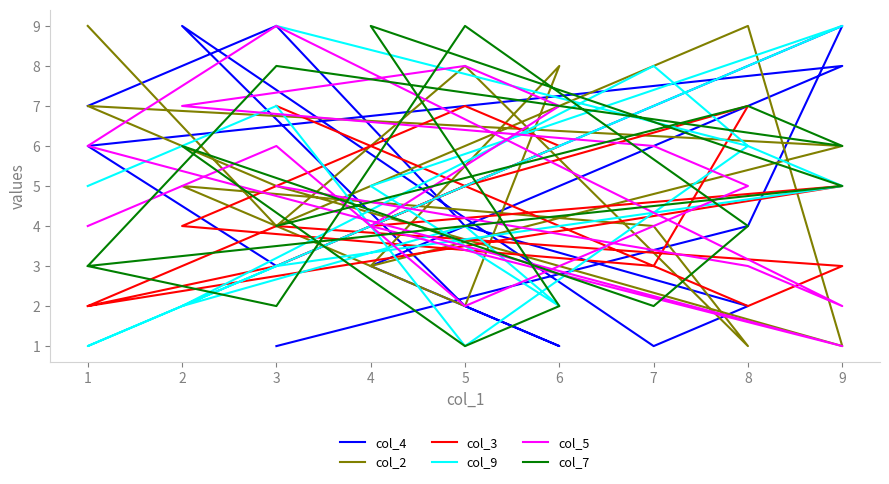

Which series has the largest range (max minus min)?

col_4